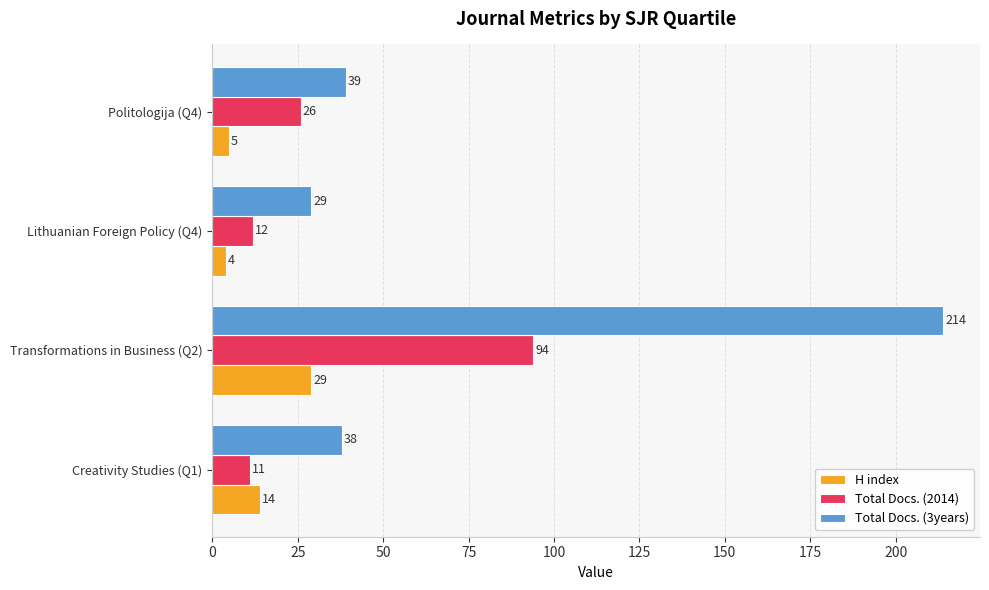

At which label is Total Docs. (3years) closest to 121?

Politologija (Q4)